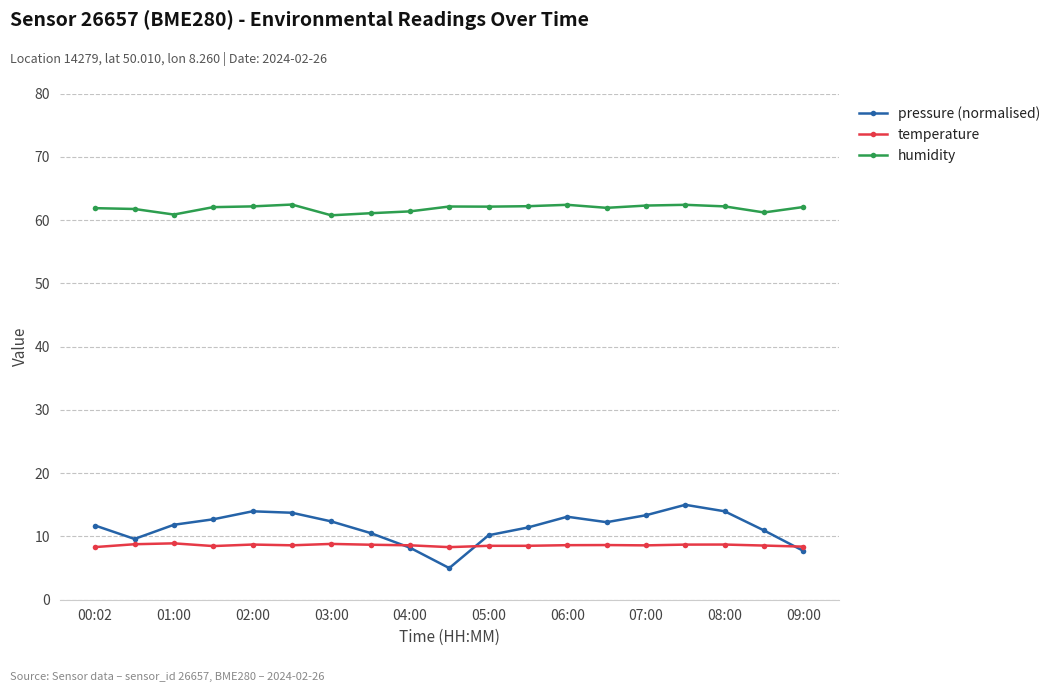

How many data points does each series have?

19